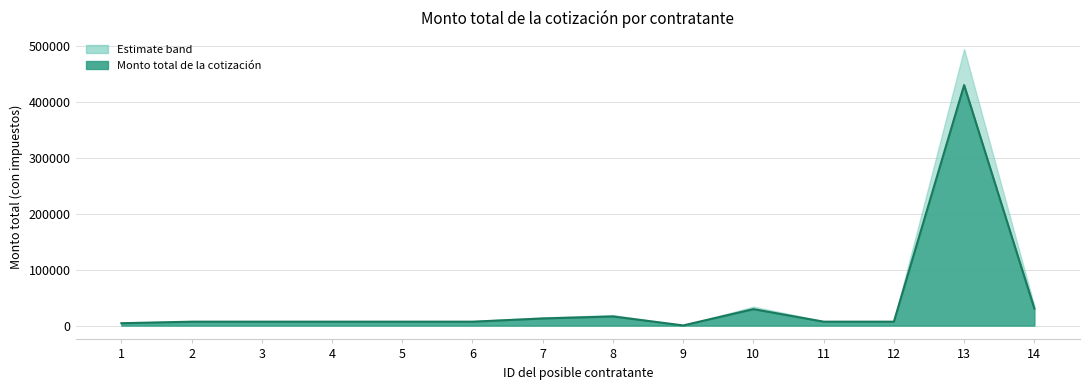

What is the sum of the values at 13 and 7?

442588.2